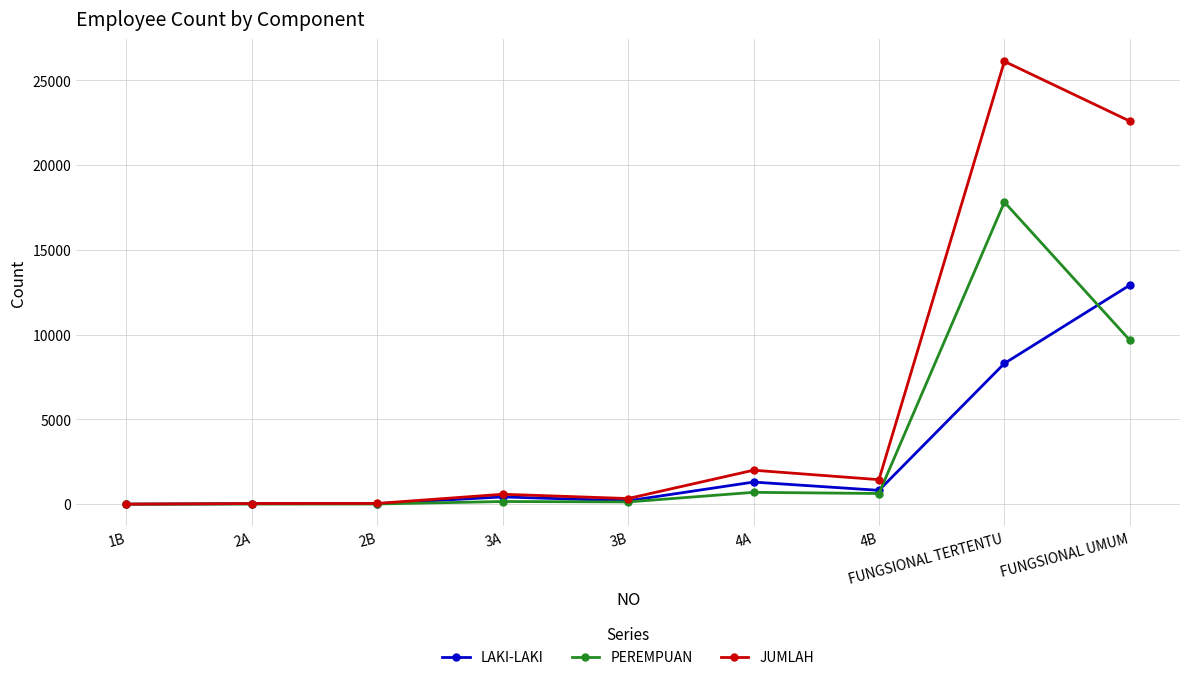

What are all the series names shown in the legend?

LAKI-LAKI, PEREMPUAN, JUMLAH